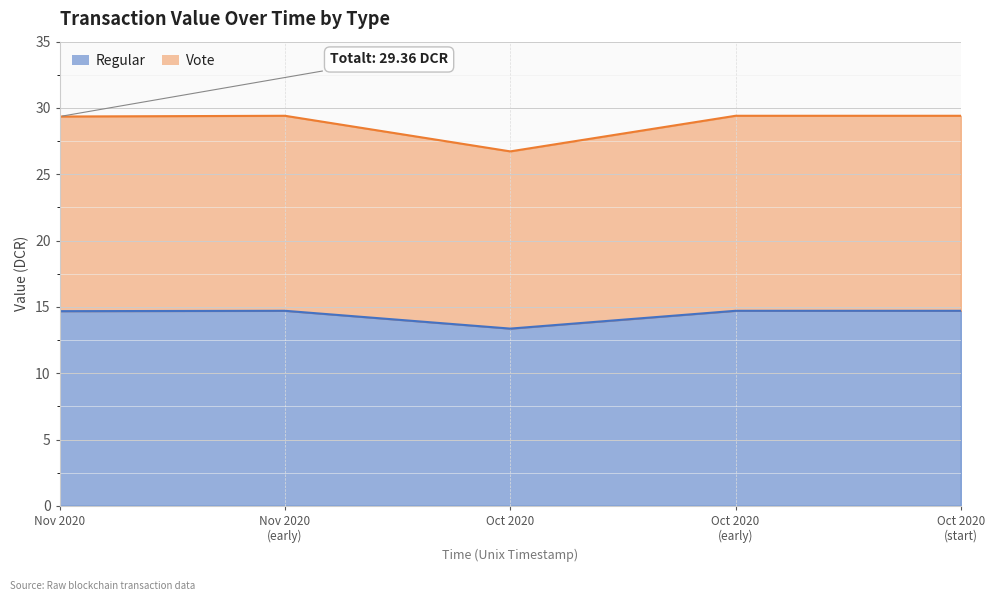

Which series has the largest range (max minus min)?

Vote